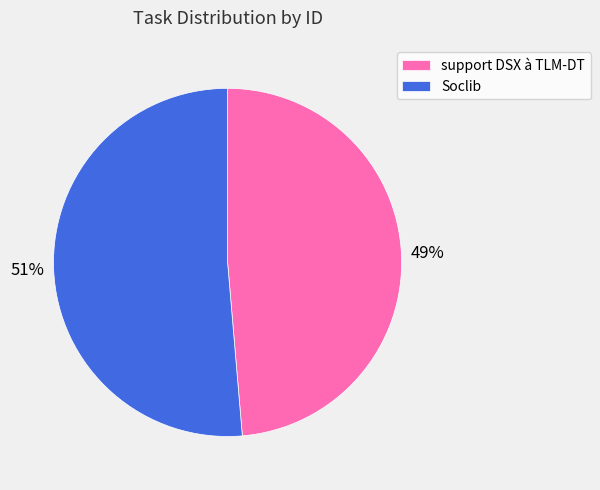

Is it true that Soclib is 51% of the pie?

True